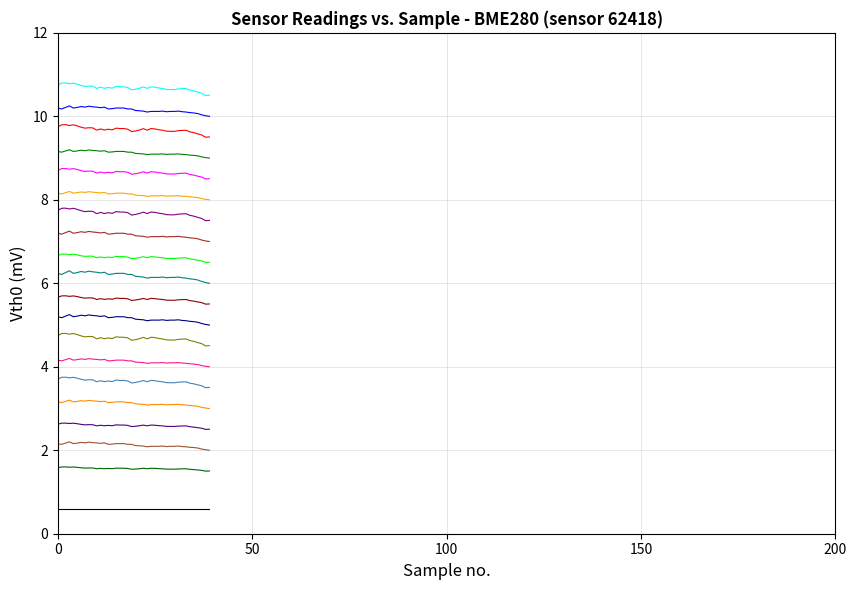

Is this an area chart (filled region under the line)?

No